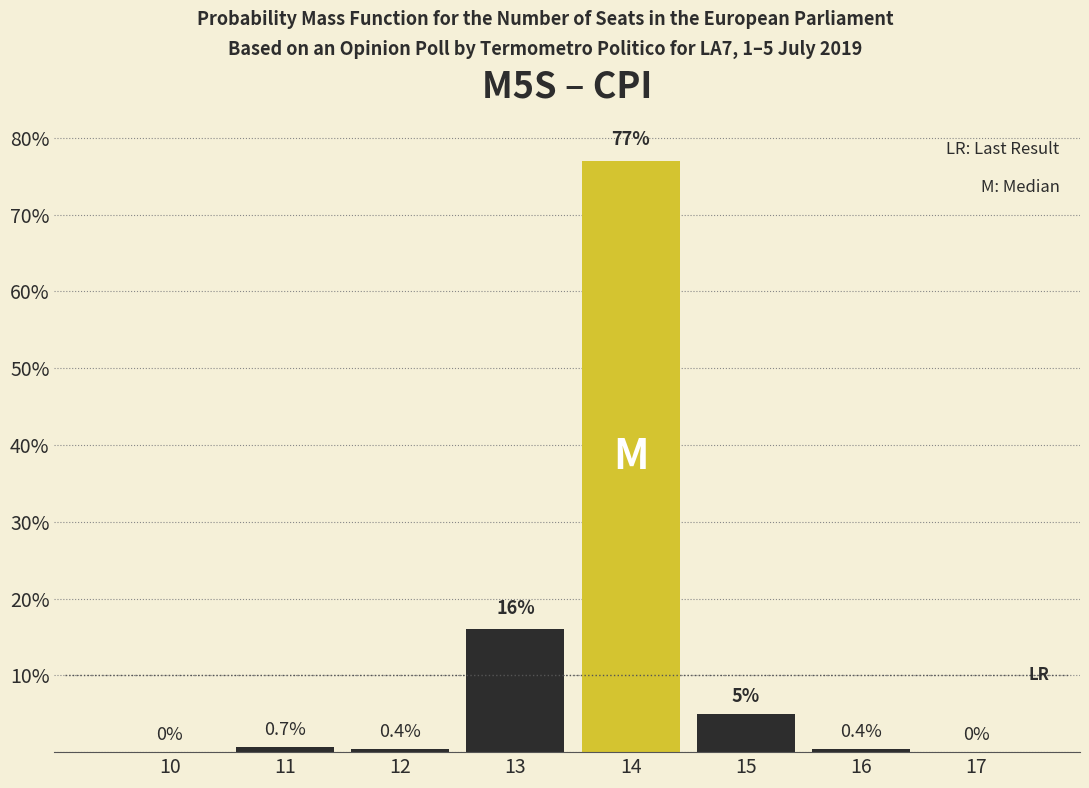

Reading right to left, extract all data points from this chart.

17=0.0	16=0.4	15=5.0	14=77.0	13=16.0	12=0.4	11=0.7	10=0.0